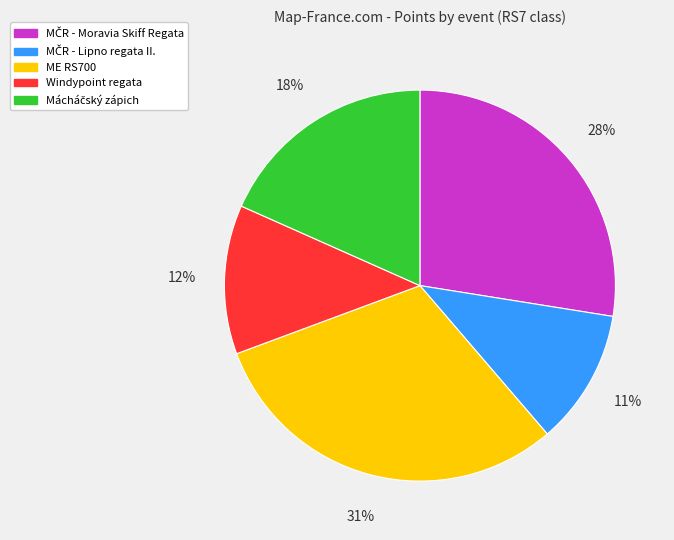

Which category has the biggest portion of the pie?

ME RS700